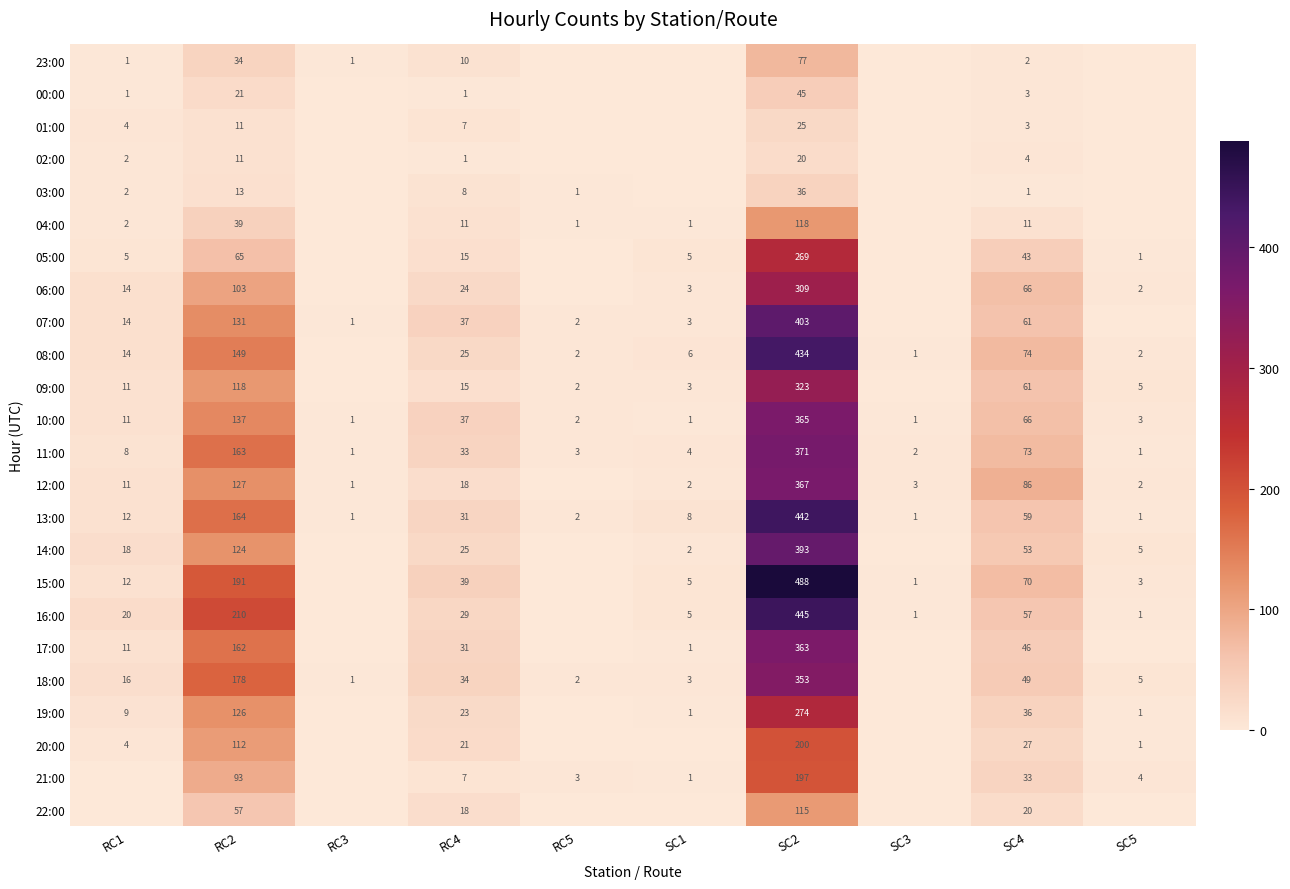

Rank the series at SC2 from highest to lowest value.

15:00, 16:00, 13:00, 08:00, 07:00, 14:00, 11:00, 12:00, 10:00, 17:00, 18:00, 09:00, 06:00, 19:00, 05:00, 20:00, 21:00, 04:00, 22:00, 23:00, 00:00, 03:00, 01:00, 02:00